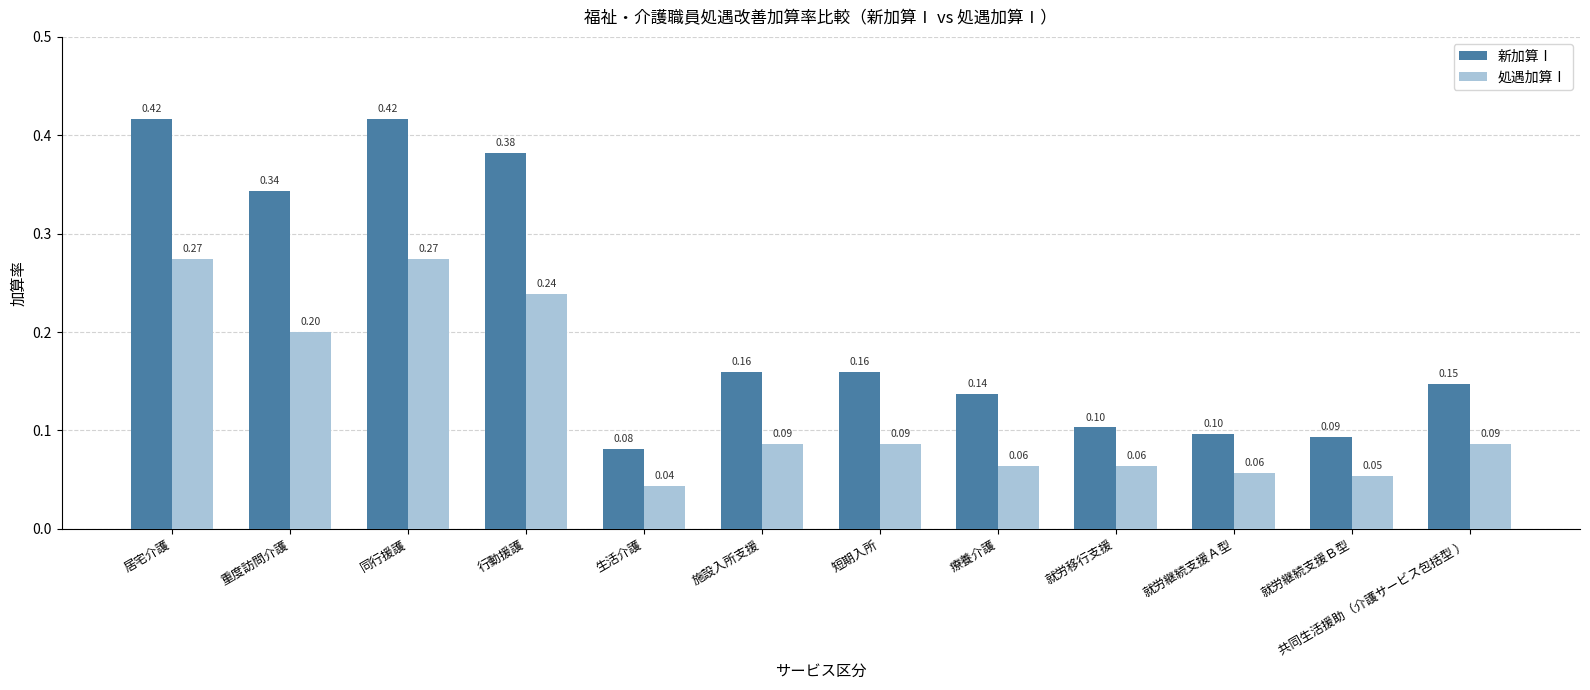

Which label corresponds to the smallest value in the chart?

生活介護